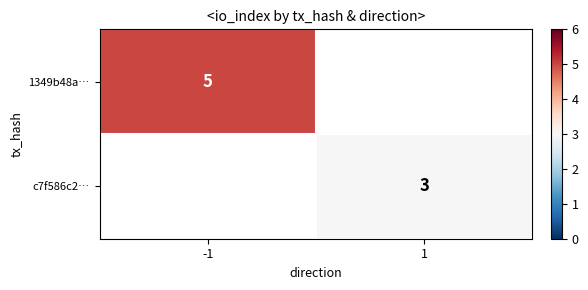

The value of c7f586c2… at 1 is 4. True or false?

False